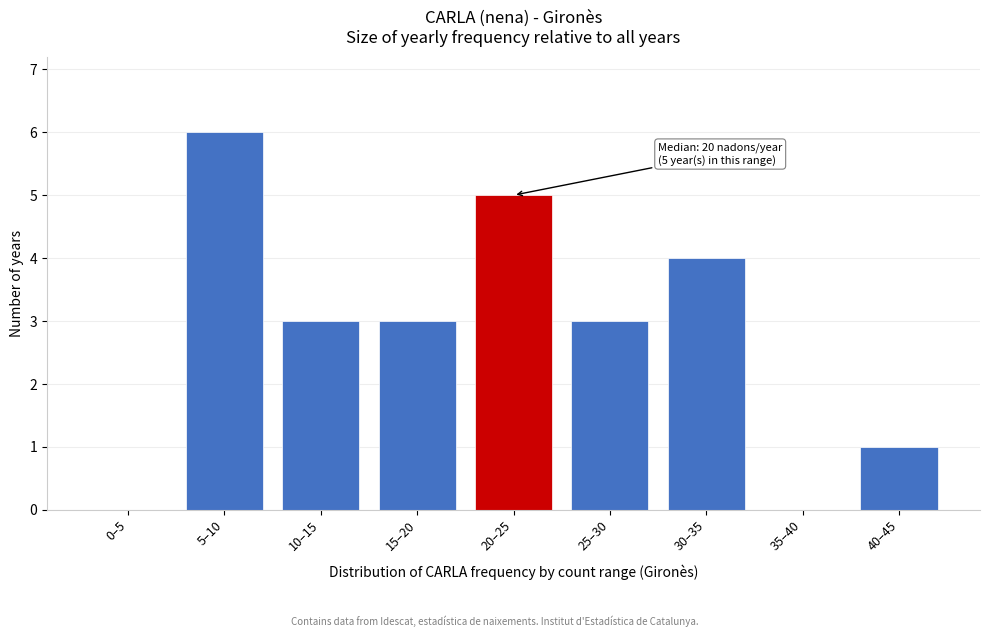

Reading left to right, transcribe all the data shown in this chart.

0–5=0	5–10=6	10–15=3	15–20=3	20–25=5	25–30=3	30–35=4	35–40=0	40–45=1